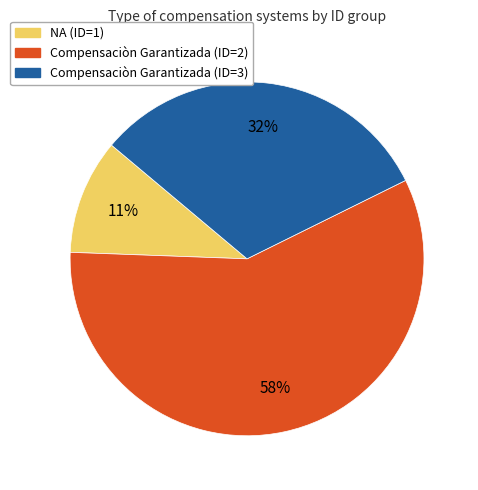

To the nearest percent, what is the average slice percentage?

33%